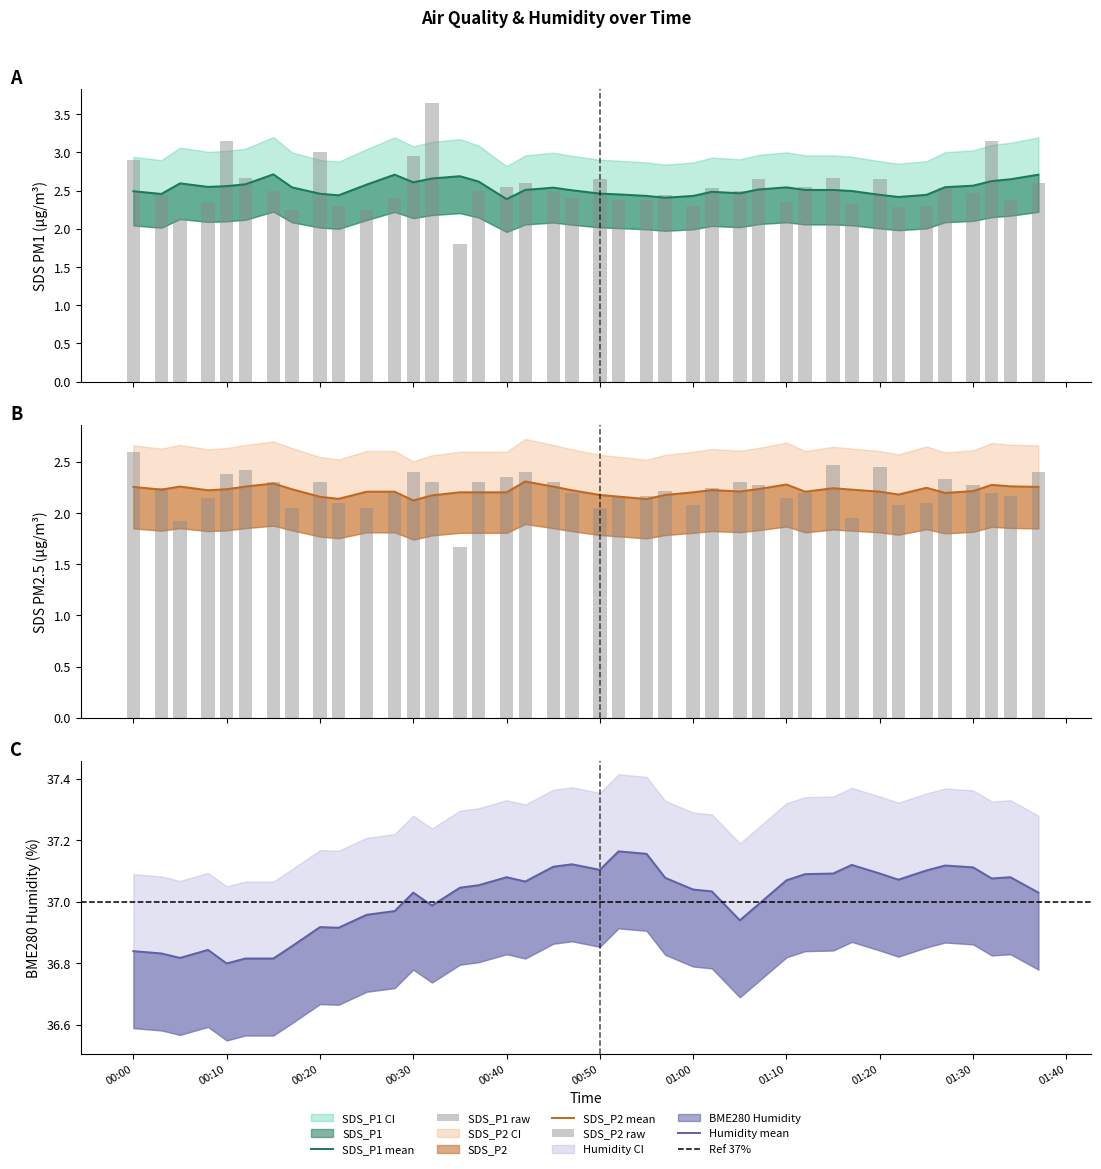

Reading left to right, extract all data points from this chart.

SDS_P1: 2.9	2.5	2.1	2.4	3.1	2.7	2.5	2.2	3.0	2.3	2.2	2.4	3.0	3.6	1.8	2.5	2.5	2.6	2.5	2.4	2.6	2.4	2.4	2.5	2.3	2.5	2.5	2.6	2.4	2.5	2.7	2.3	2.6	2.3	2.3	2.5	2.5	3.1	2.4	2.6
SDS_P2: 2.6	2.2	1.9	2.1	2.4	2.4	2.3	2.0	2.3	2.1	2.0	2.2	2.4	2.3	1.7	2.3	2.4	2.4	2.3	2.2	2.0	2.2	2.2	2.2	2.1	2.2	2.3	2.3	2.1	2.2	2.5	1.9	2.5	2.1	2.1	2.3	2.3	2.2	2.2	2.4